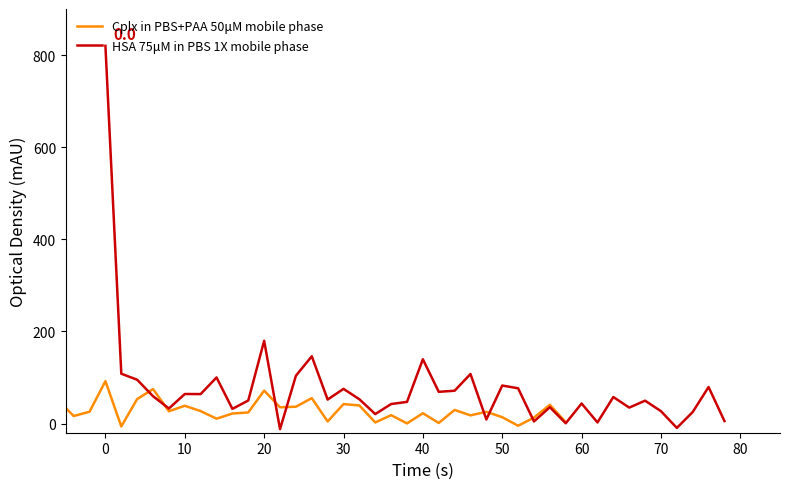

How many data points in HSA 75μM in PBS 1X mobile phase are above 52?

20